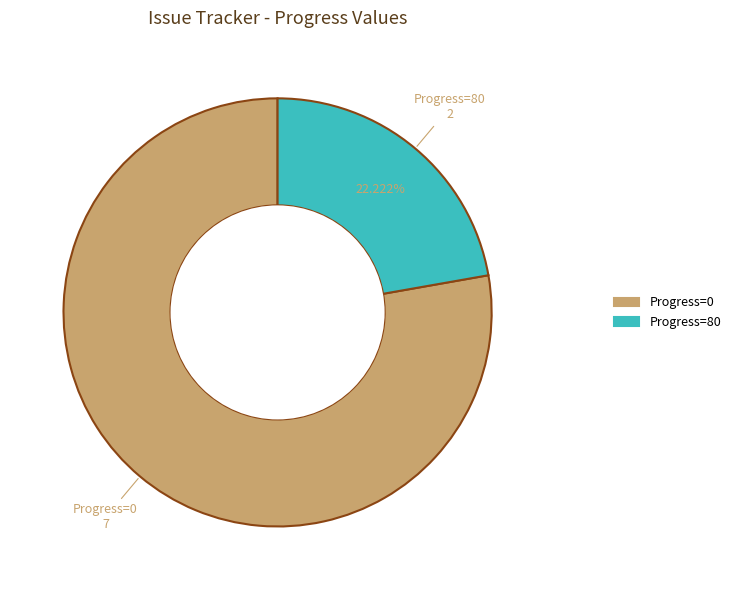

Is there any slice that represents more than half of the pie?

Yes